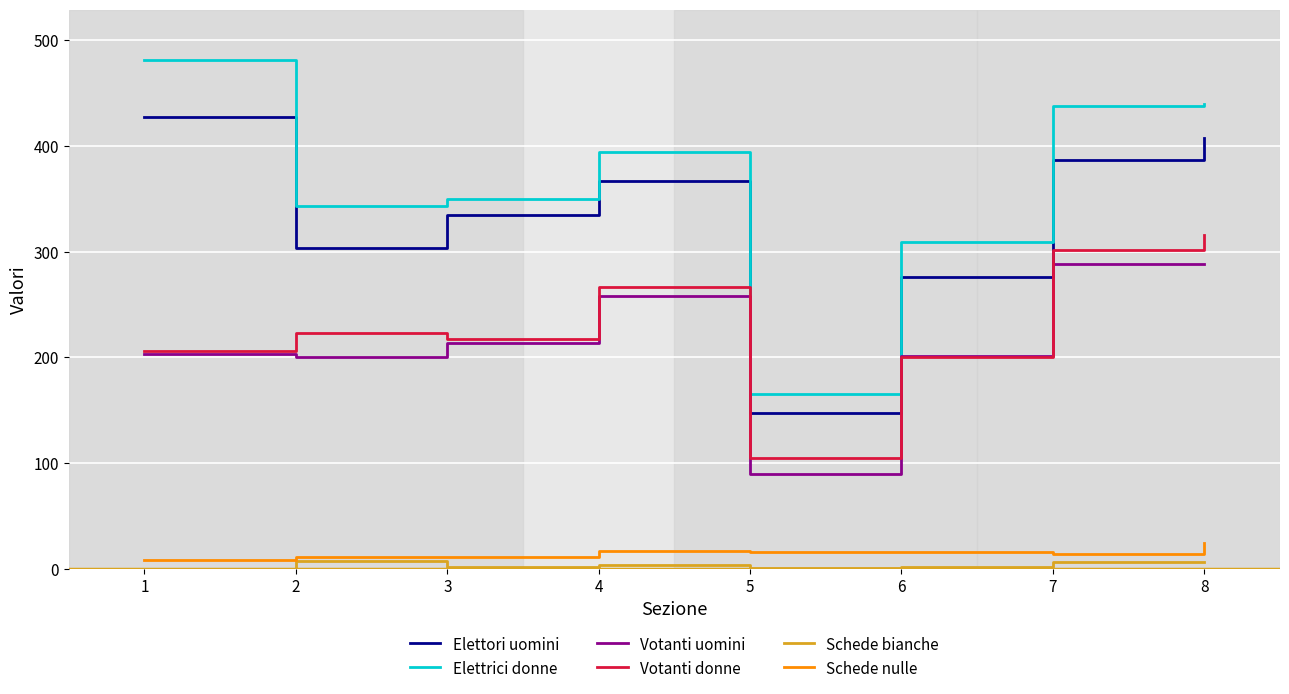

Which series has the largest total across all categories?

Elettrici donne